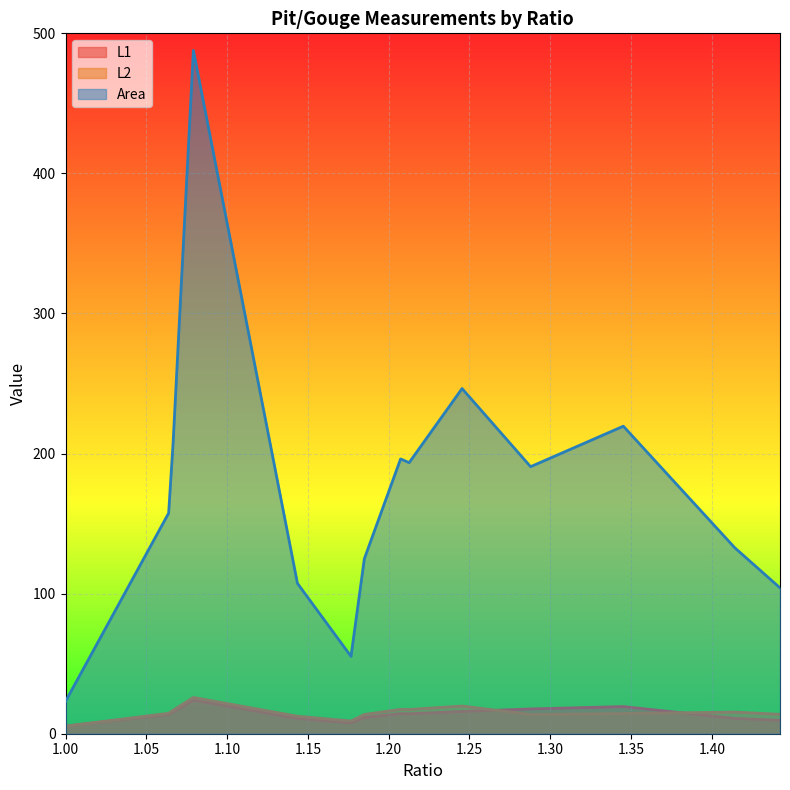

Which series has the largest total across all categories?

Area